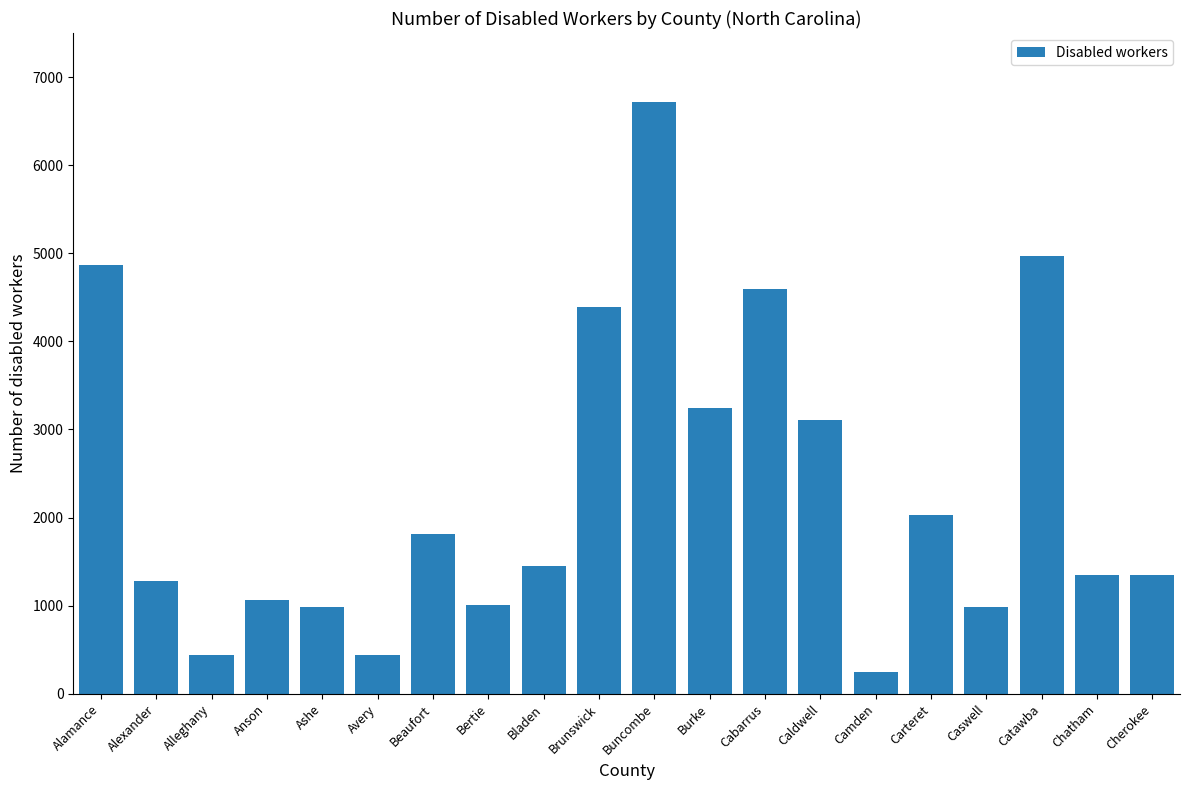

What is the approximate value at Caldwell?

3105